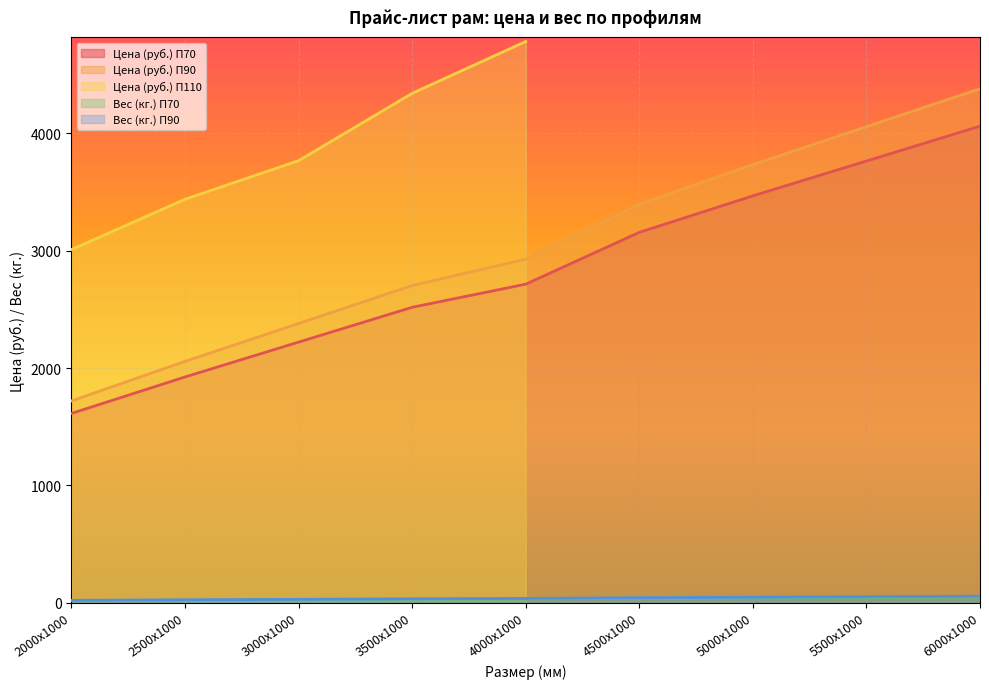

At which label does Вес (кг.) П70 reach its minimum?

2000х1000